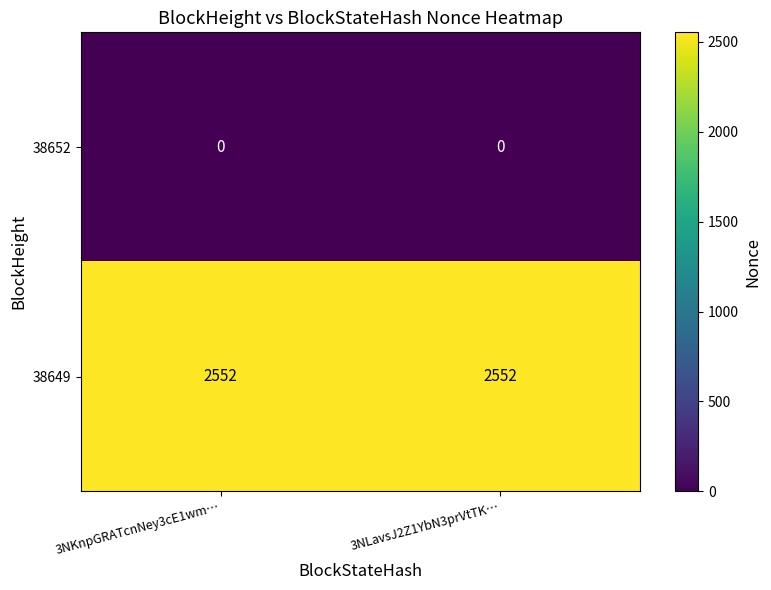

What is the total value across all series at 3NKnpGRATcnNey3cE1wm…?

2552